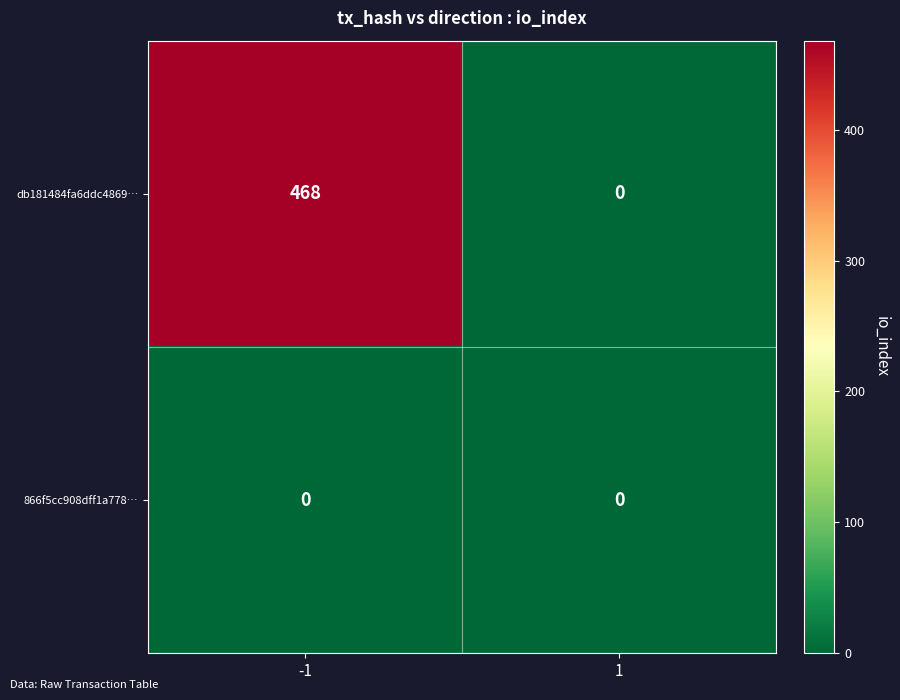

What is the total value across all series at -1?

468